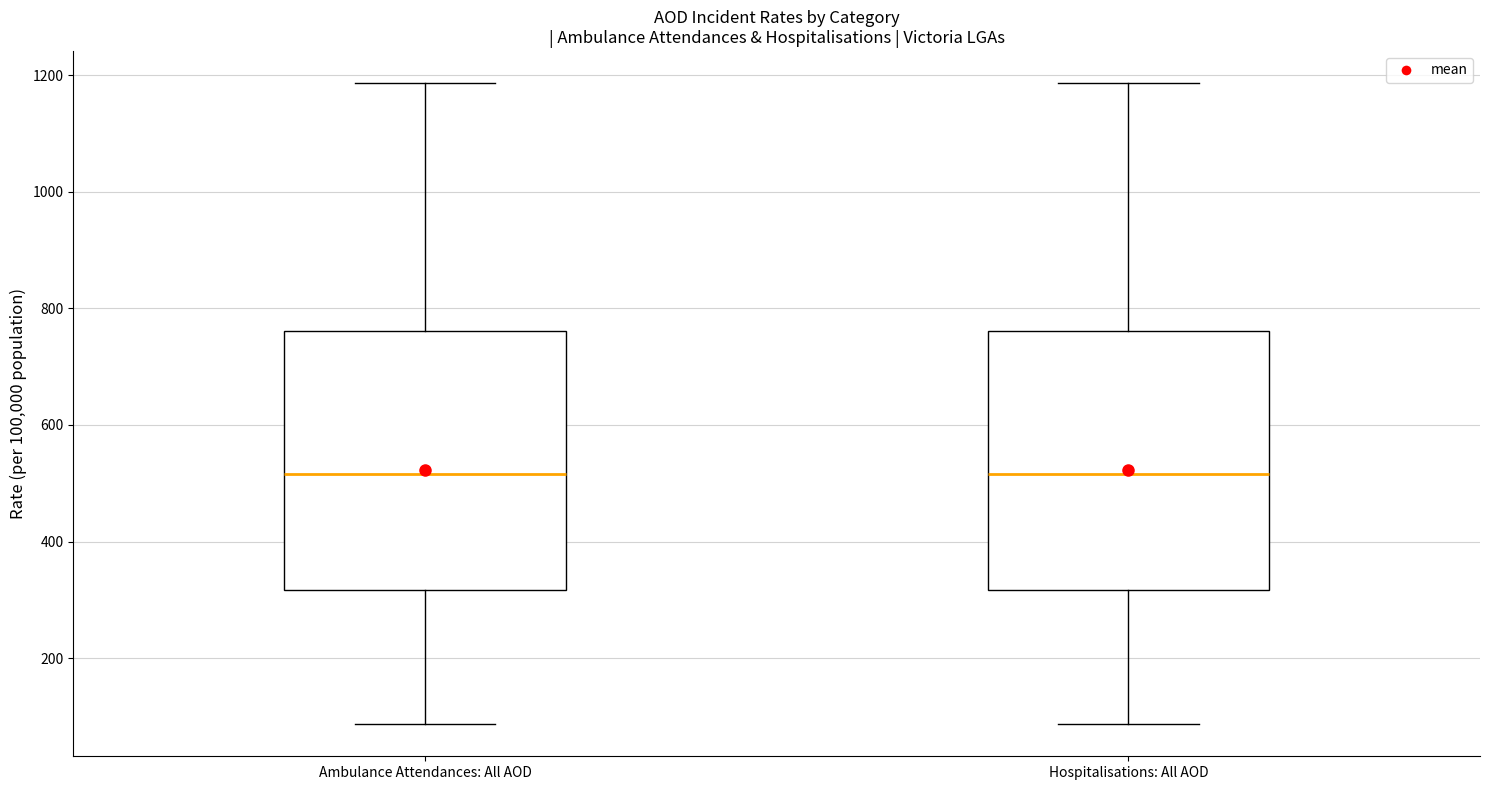

Reading left to right, transcribe this box plot: for each box, give where its median line is, the range the box spans, and where its two whiskers end, as read against the y-axis. The values are not printed on the chart, so give them approximately, as read against the axis.

Ambulance Attendances: All AOD: median 520, box 320 to 760, whiskers 80 to 1180
Hospitalisations: All AOD: median 520, box 320 to 760, whiskers 80 to 1180